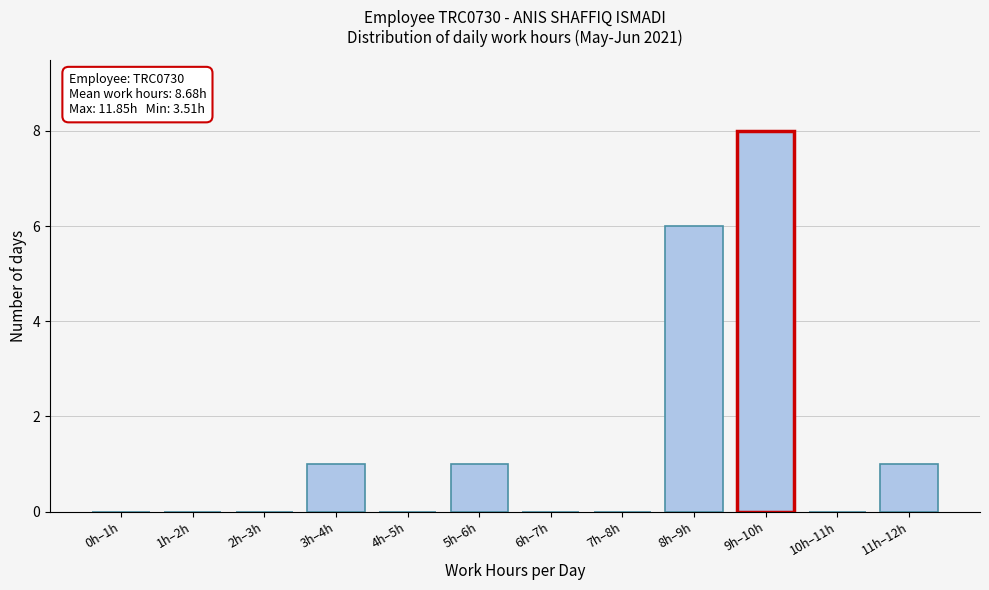

Reading left to right, what are all the values shown in this chart?

0h–1h=0	1h–2h=0	2h–3h=0	3h–4h=1	4h–5h=0	5h–6h=1	6h–7h=0	7h–8h=0	8h–9h=6	9h–10h=8	10h–11h=0	11h–12h=1